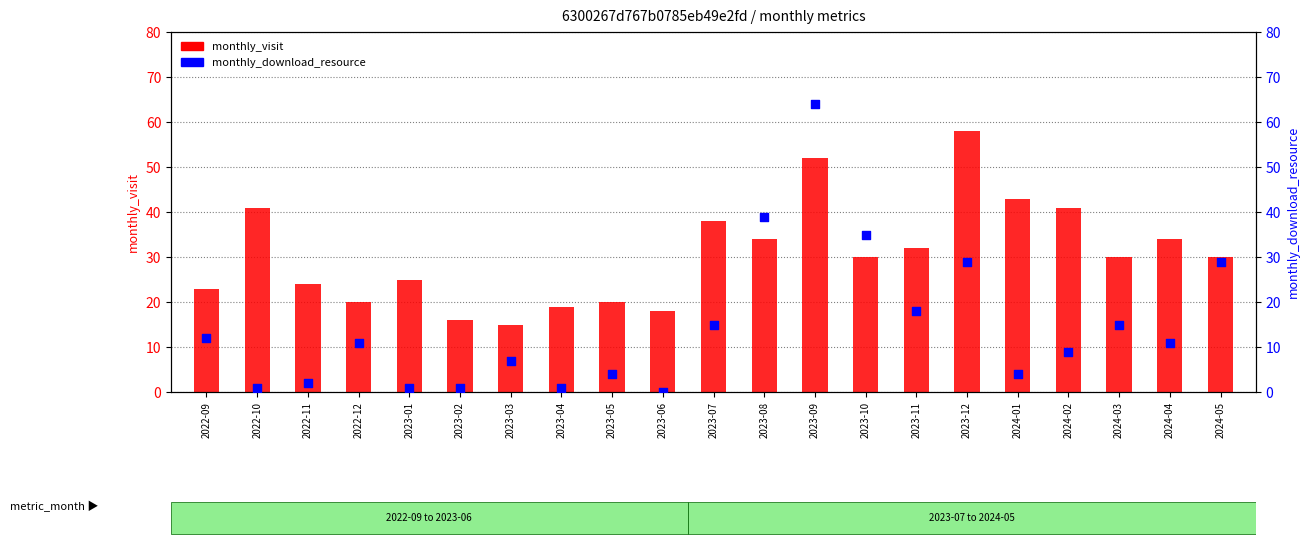

Which series has the widest spread of Y values?

monthly_download_resource